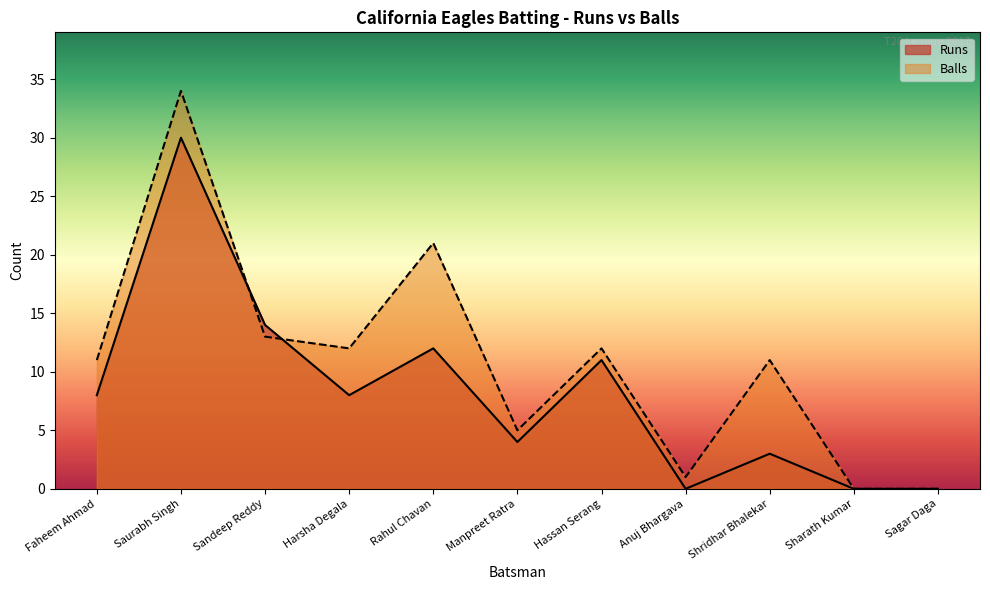

What is the total value across all series at Harsha Degala?

20